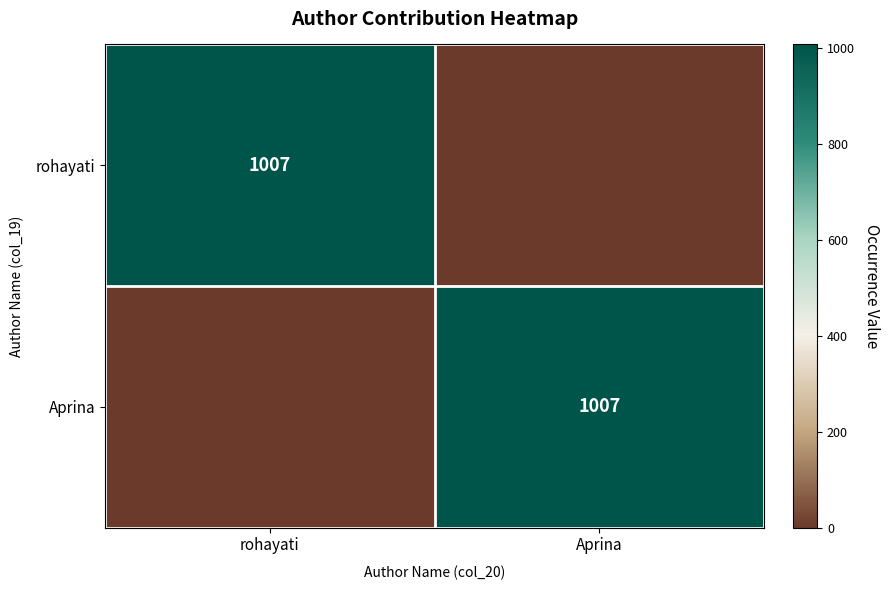

The Aprina series shows 1007 at Aprina. True or false?

True